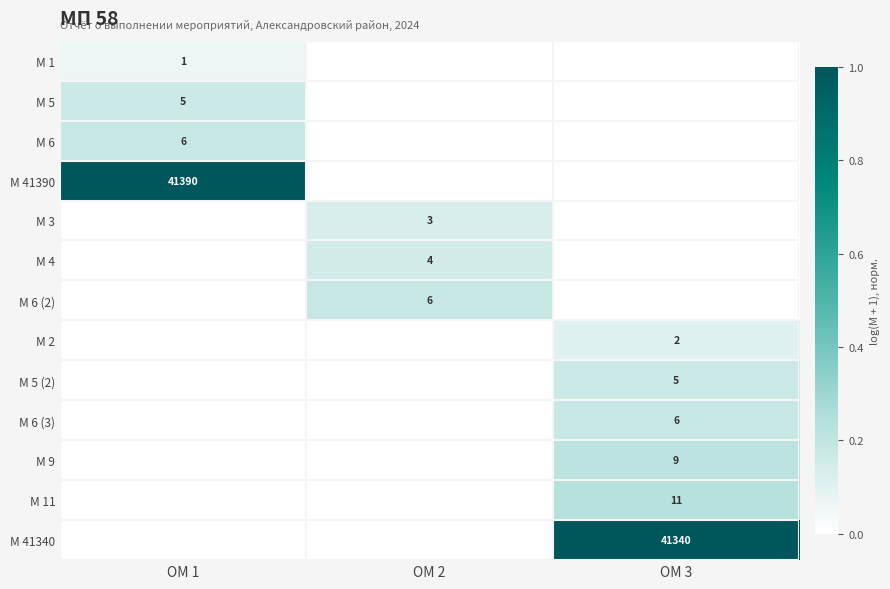

Is it true that М 41340 equals 41340 at ОМ 3?

True